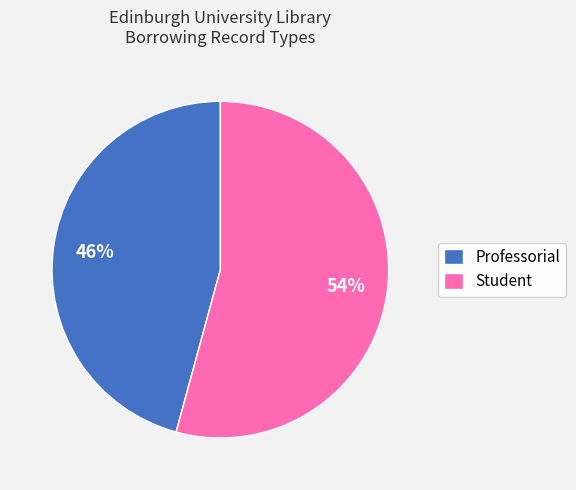

How many segments does this pie chart have?

2